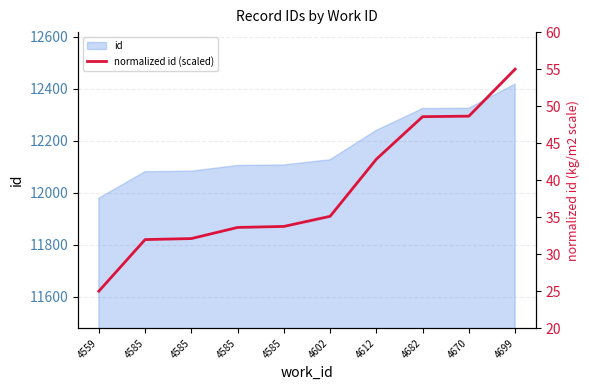

What is the maximum value shown in the chart?

55.0